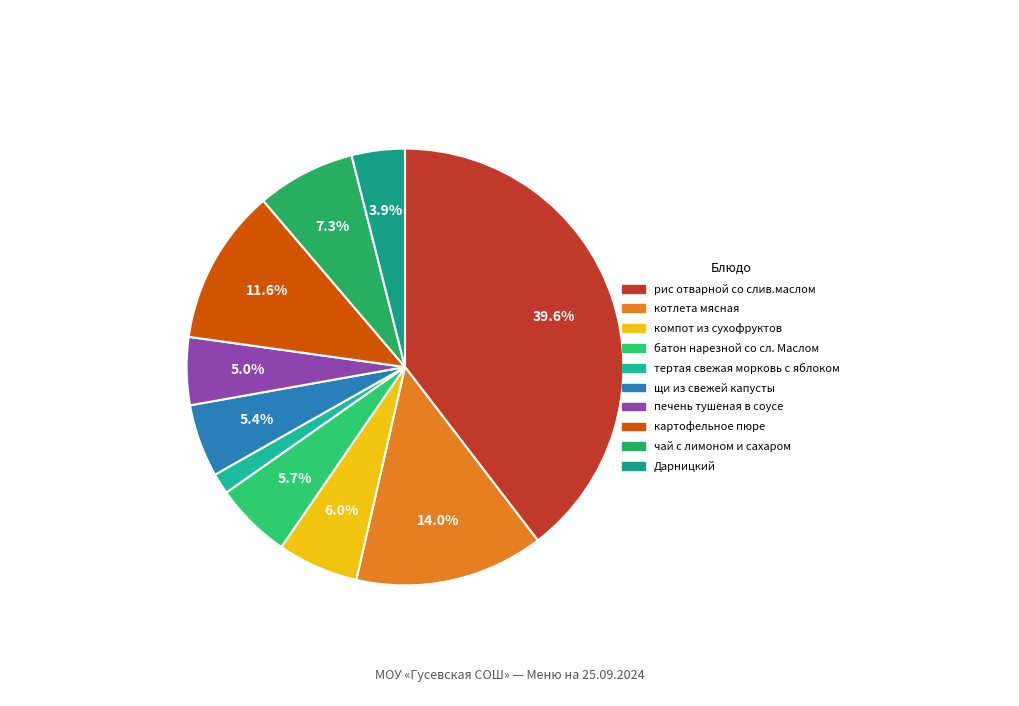

The батон нарезной со сл. Маслом slice represents 6% of the pie. True or false?

True